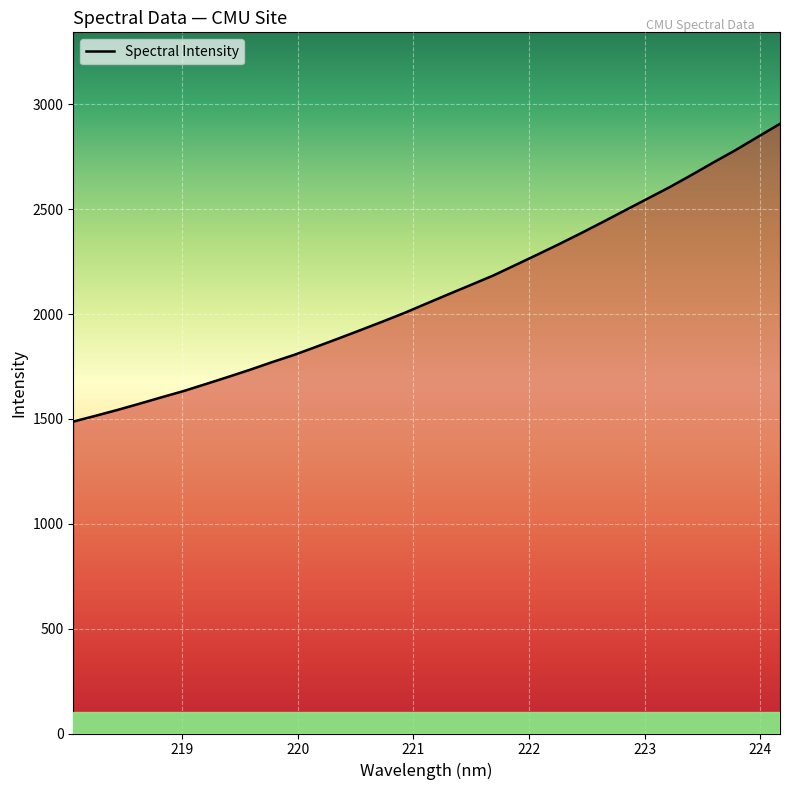

What is the difference between the maximum and minimum values?

1420.3